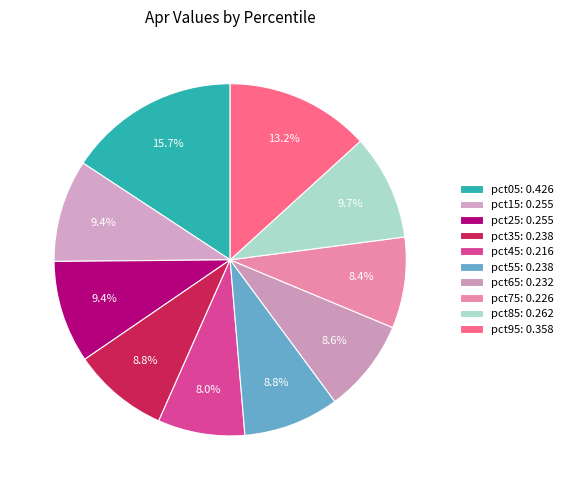

What is the smallest slice in the pie chart?

pct45